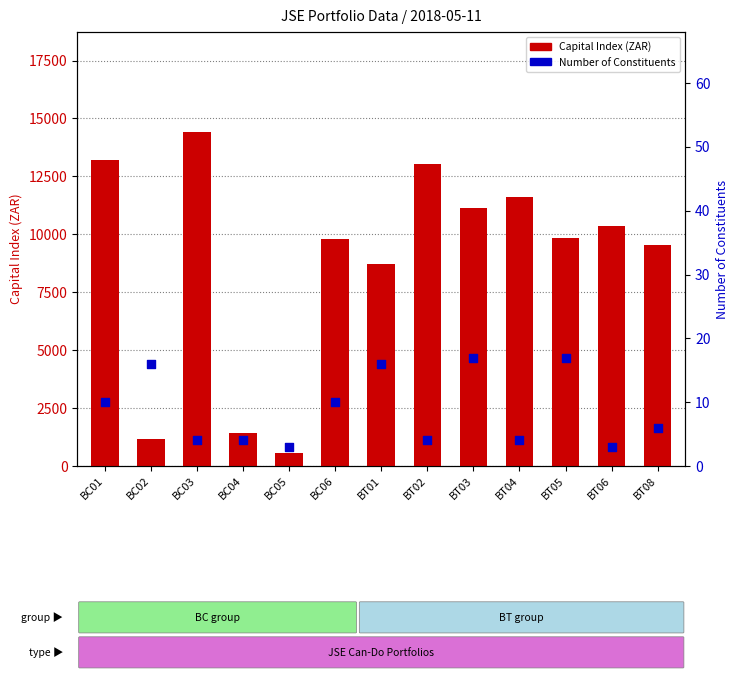

At how many categories does at least one series exceed 4835?

10